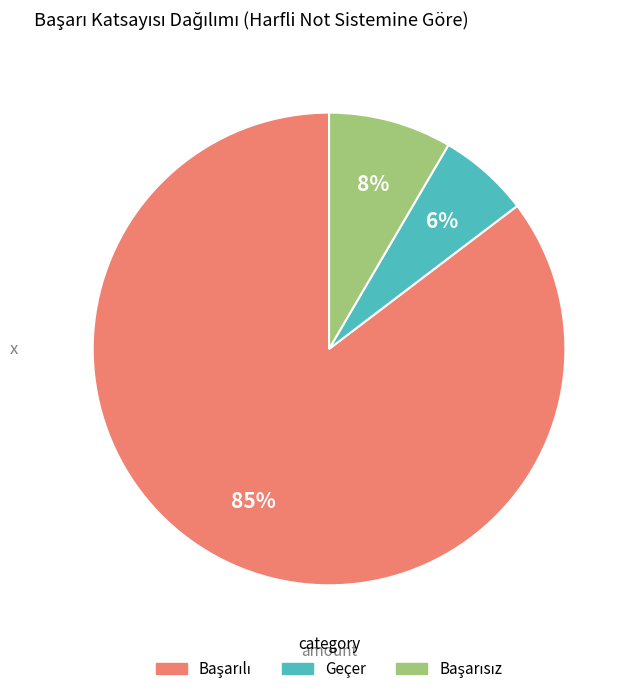

Is there a majority slice in this chart?

Yes